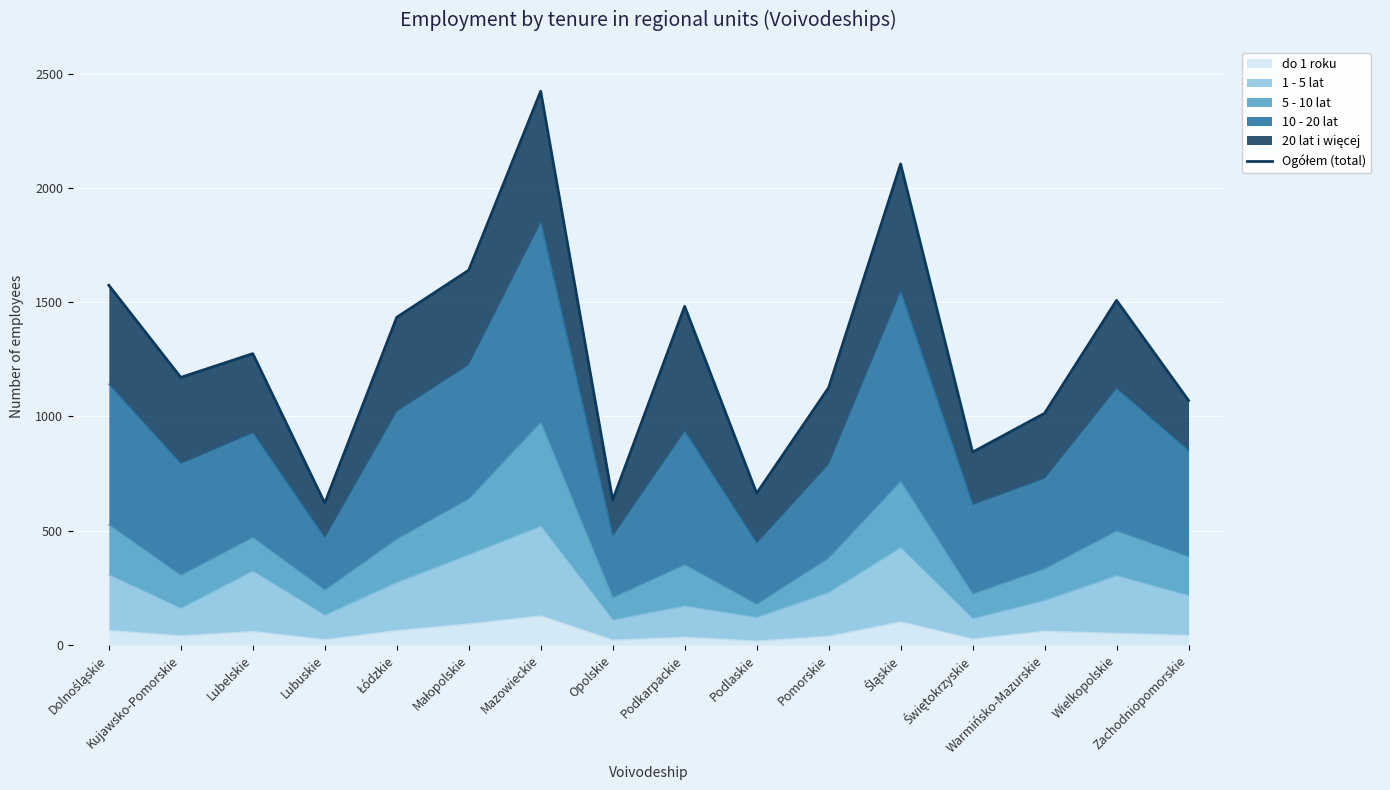

Which category has the highest value across all series?

Mazowieckie